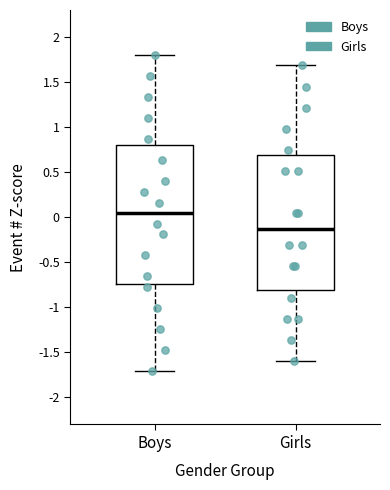

Reading left to right, transcribe this box plot: for each box, give where its median line is, the range the box spans, and where its two whiskers end, as read against the y-axis. The values are not printed on the chart, so give them approximately, as read against the axis.

Boys: median 0.05, box -0.75 to 0.80, whiskers -1.70 to 1.80
Girls: median -0.15, box -0.80 to 0.70, whiskers -1.60 to 1.70